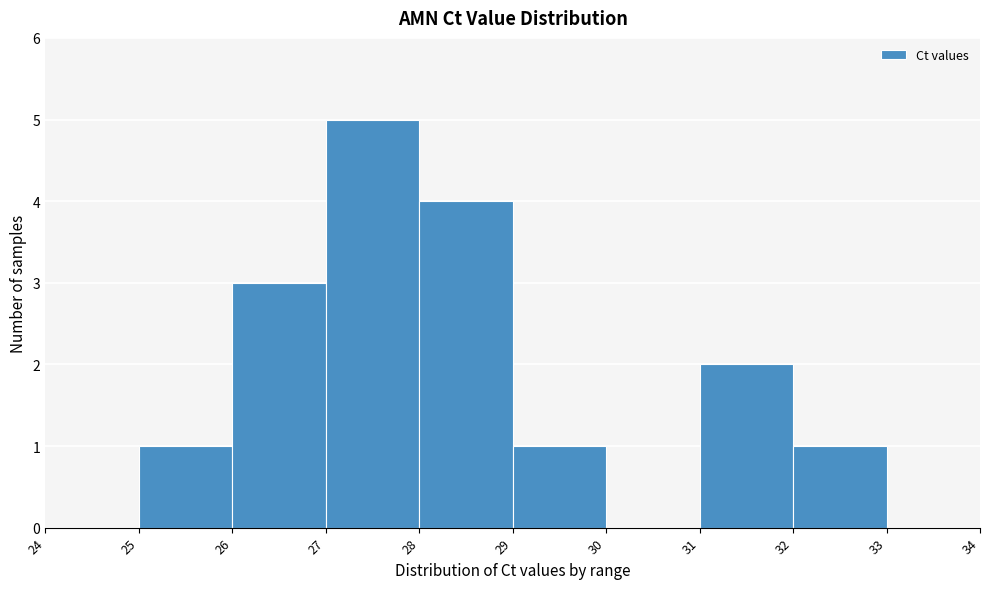

Reading left to right, transcribe this chart: for each bar, give the range it covers on the x-axis and its height. The values are not printed on the chart, so give them approximately, as read against the axis.

24 to 25: 0
25 to 26: 1
26 to 27: 3
27 to 28: 5
28 to 29: 4
29 to 30: 1
30 to 31: 0
31 to 32: 2
32 to 33: 1
33 to 34: 0